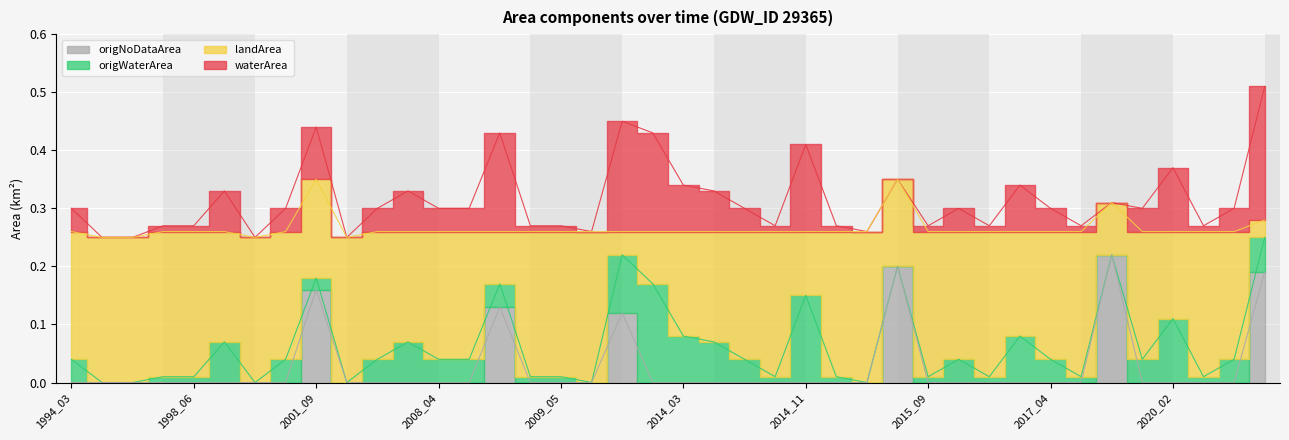

How many series are shown in this chart?

4